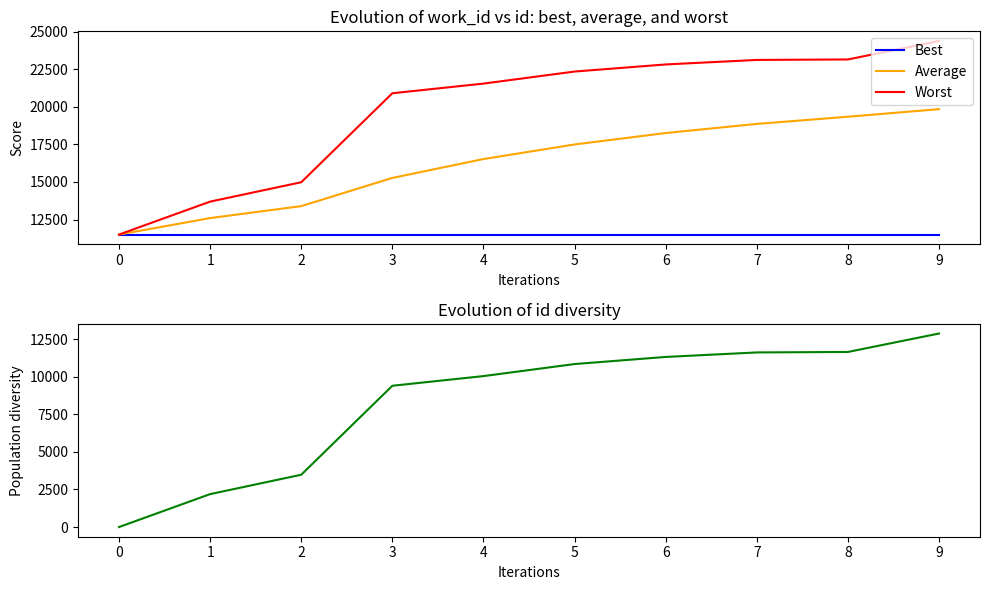

How many data points does each series have?

10